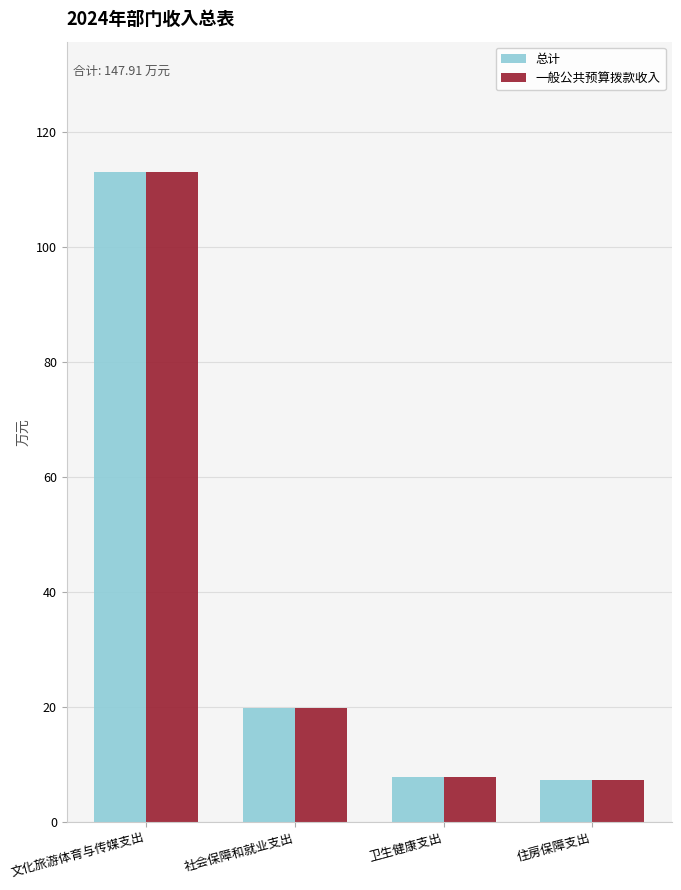

How many groups of bars are there?

4